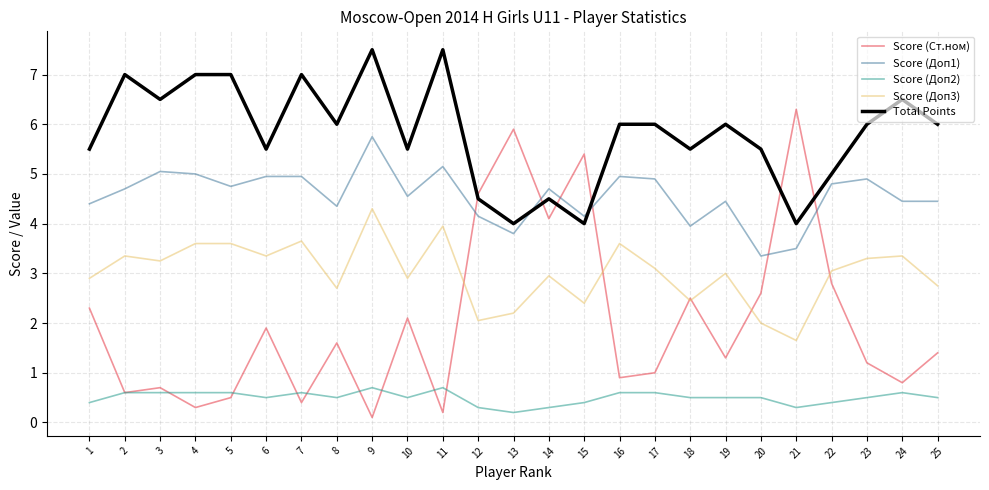

True or false: Total Points has a value of 10.8 at 5.

False